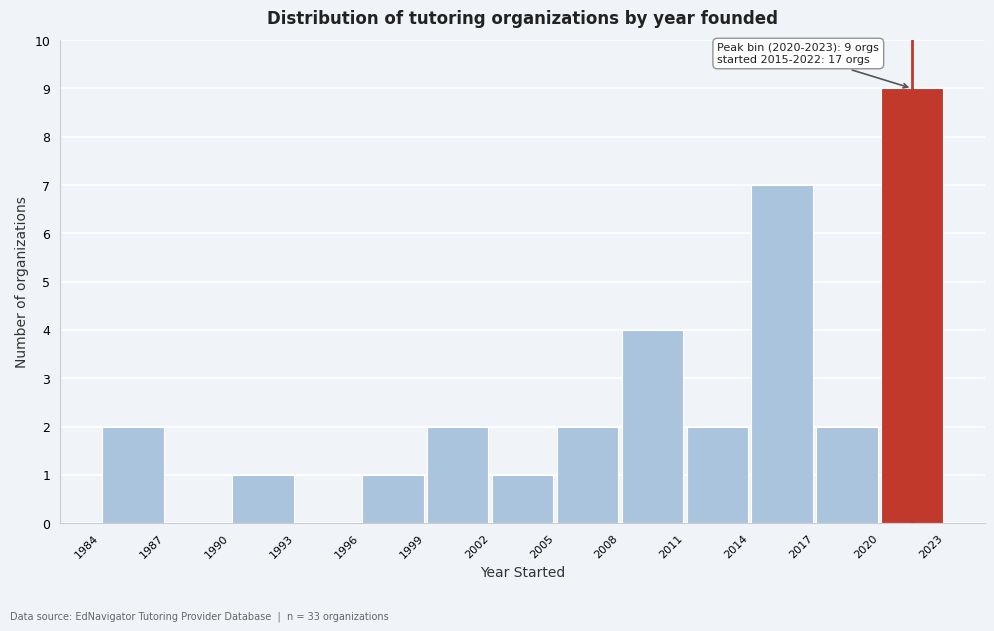

Which range on the x-axis has the tallest bar?

2020 to 2023